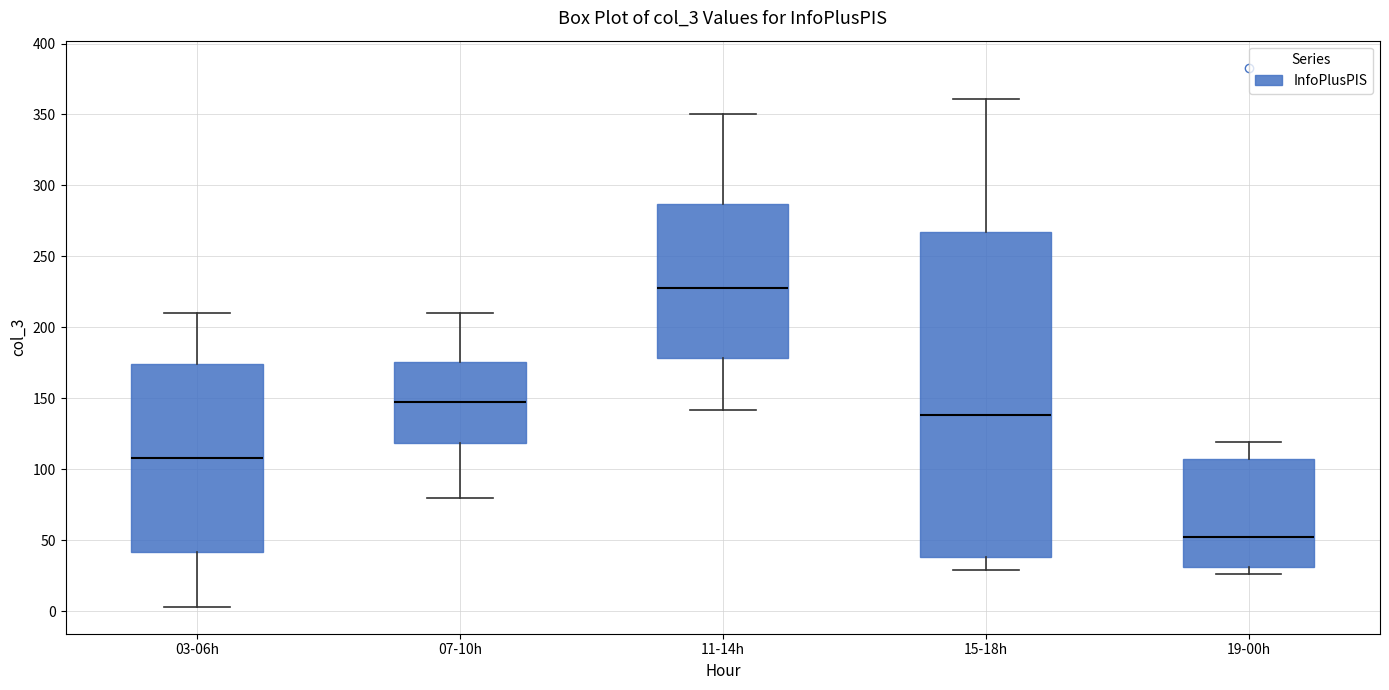

Which box is the tallest, from its lower edge to its upper edge?

15-18h